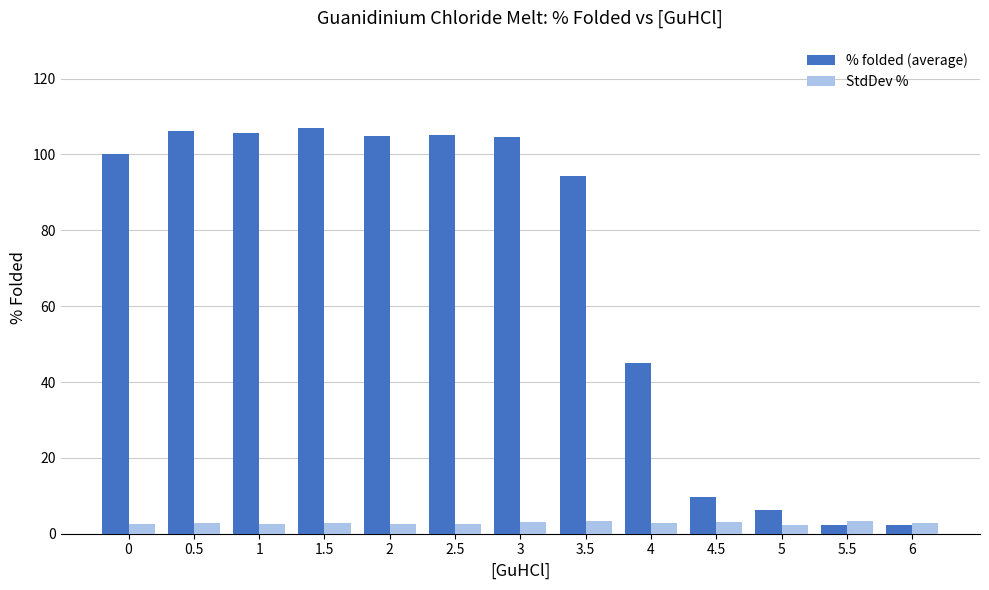

List the series in order of their peak value, lowest first.

StdDev %, % folded (average)